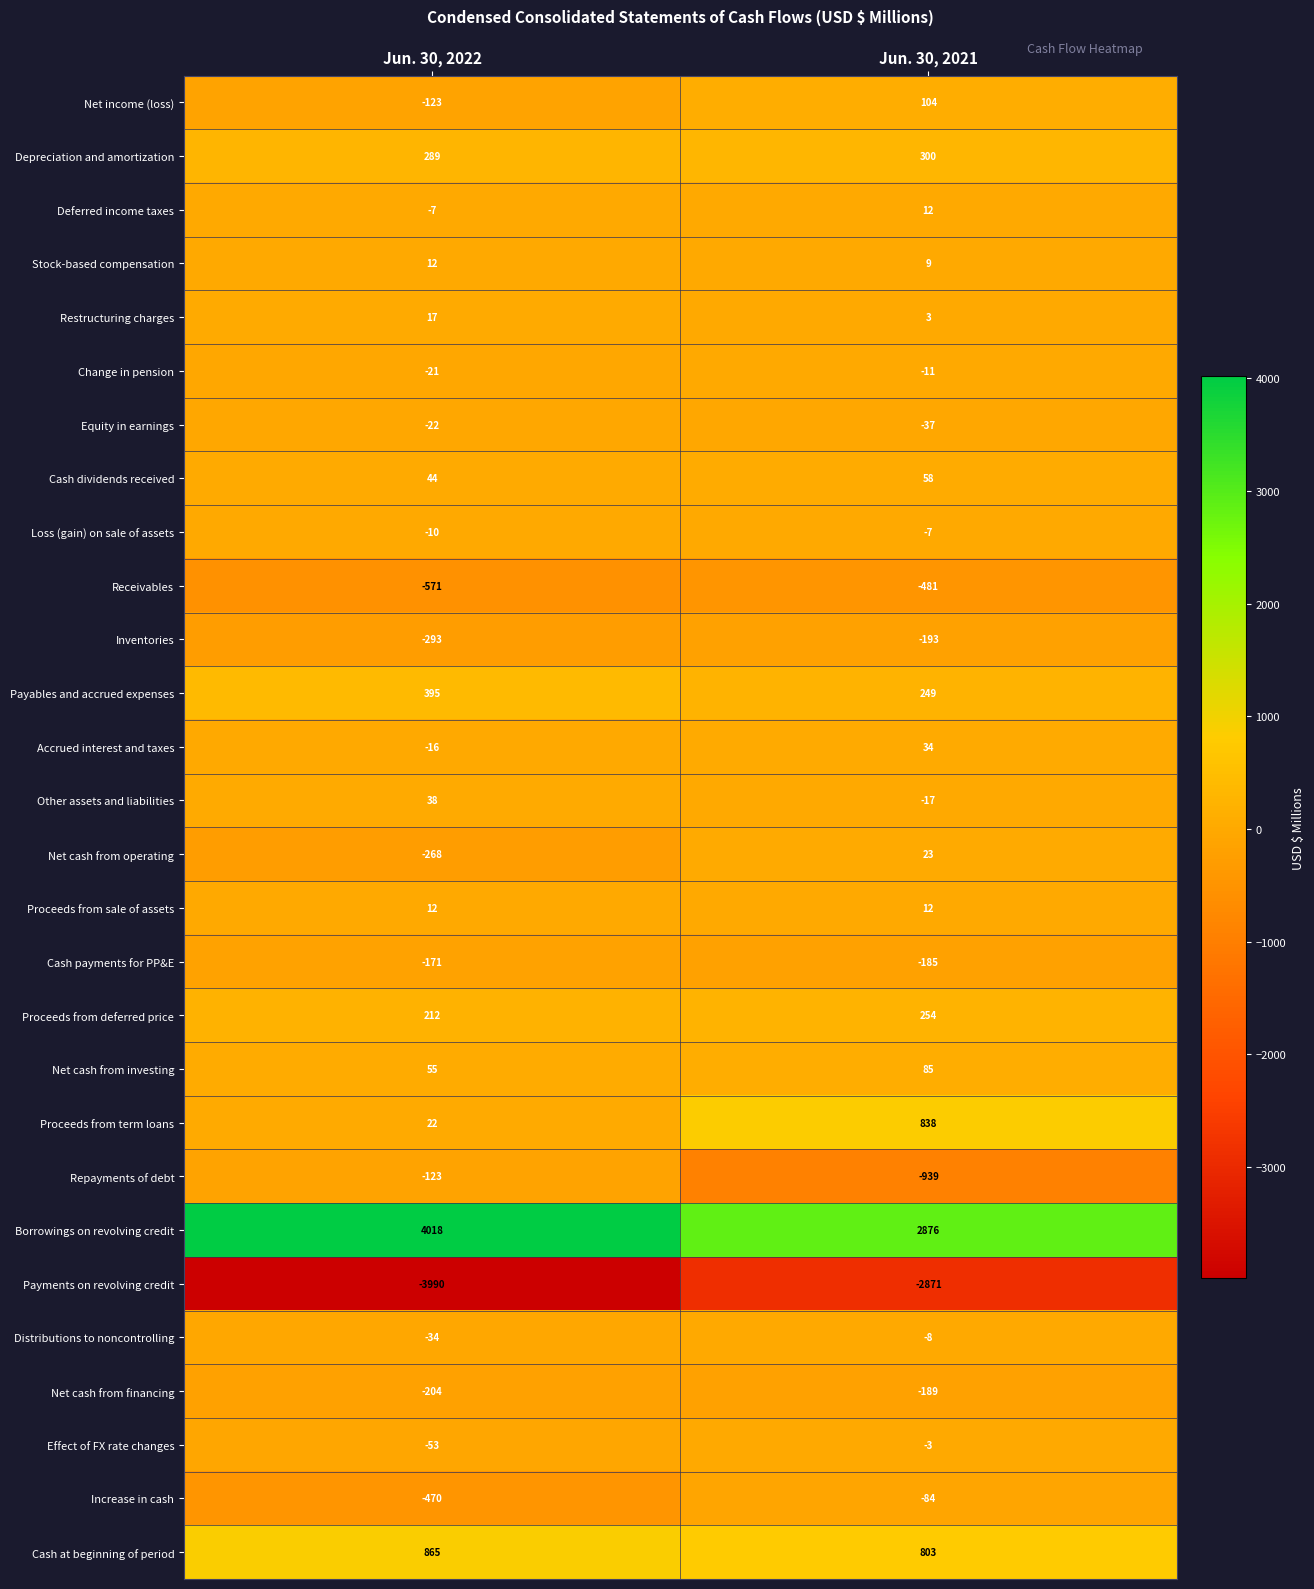

What is the lowest value of the Distributions to noncontrolling series?

-34